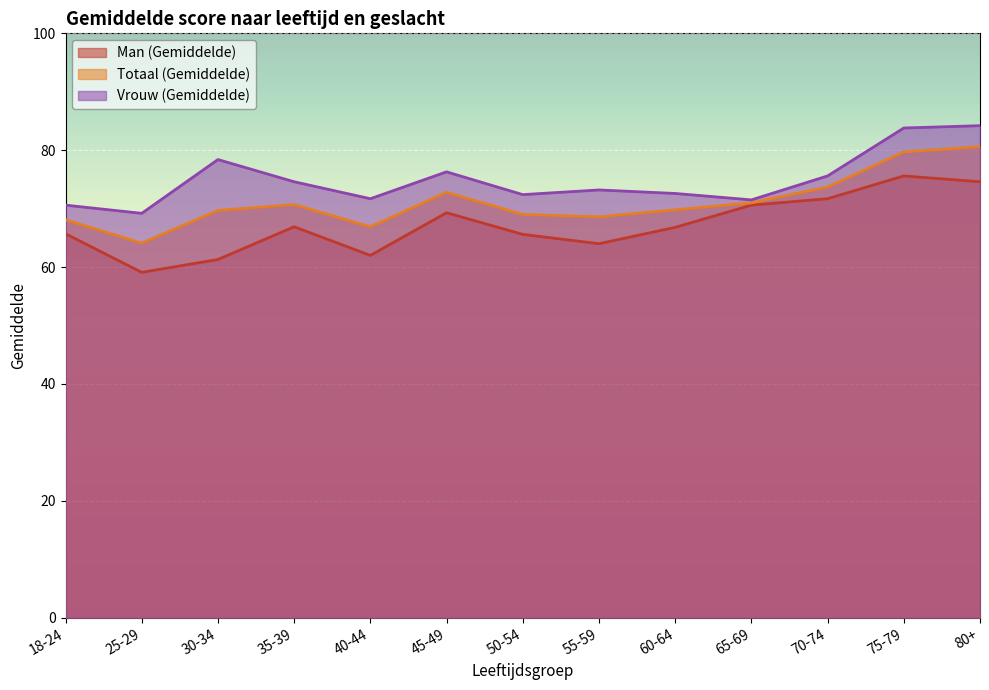

Reading left to right, extract all data points from this chart.

Man (Gemiddelde): 65.7	59.1	61.3	66.9	62.0	69.3	65.6	64.0	66.8	70.6	71.7	75.6	74.6
Totaal (Gemiddelde): 68.1	64.1	69.7	70.7	66.9	72.8	69.0	68.6	69.8	71.0	73.7	79.7	80.6
Vrouw (Gemiddelde): 70.6	69.2	78.4	74.6	71.7	76.3	72.4	73.2	72.6	71.5	75.6	83.8	84.2